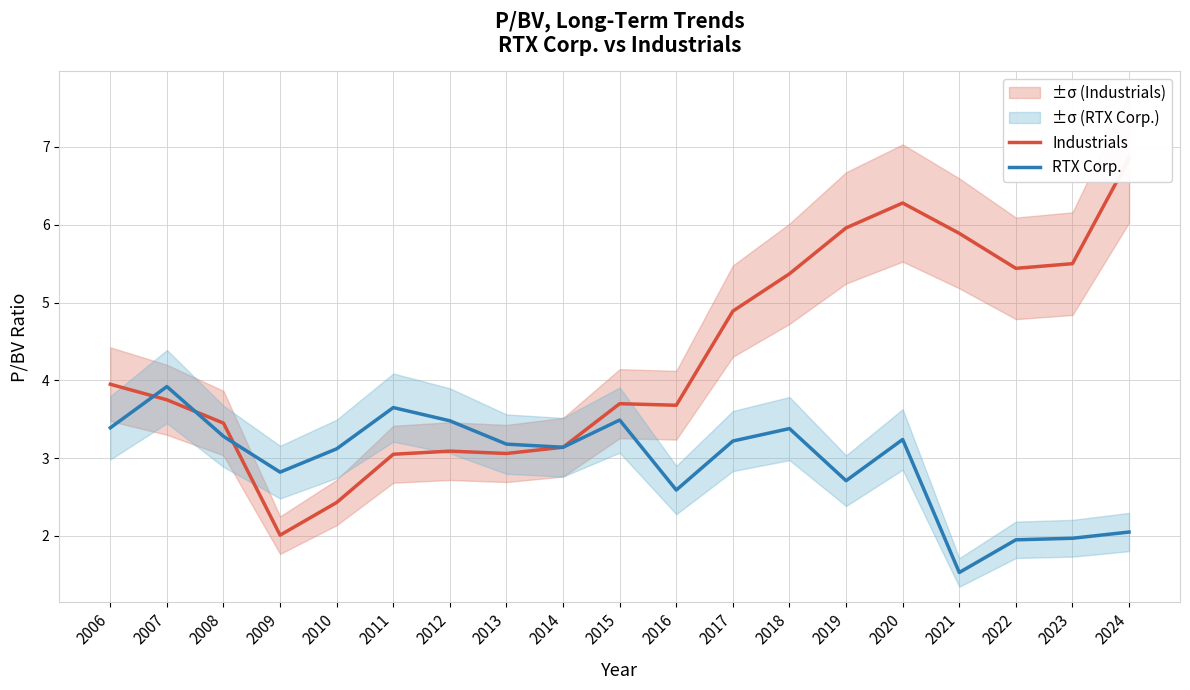

Reading left to right, list all the values displayed in this chart.

Industrials: 2006=4.0	2007=3.8	2008=3.5	2009=2.0	2010=2.4	2011=3.0	2012=3.1	2013=3.1	2014=3.1	2015=3.7	2016=3.7	2017=4.9	2018=5.4	2019=6.0	2020=6.3	2021=5.9	2022=5.4	2023=5.5	2024=6.8
RTX Corp.: 2006=3.4	2007=3.9	2008=3.3	2009=2.8	2010=3.1	2011=3.6	2012=3.5	2013=3.2	2014=3.1	2015=3.5	2016=2.6	2017=3.2	2018=3.4	2019=2.7	2020=3.2	2021=1.5	2022=1.9	2023=2.0	2024=2.0